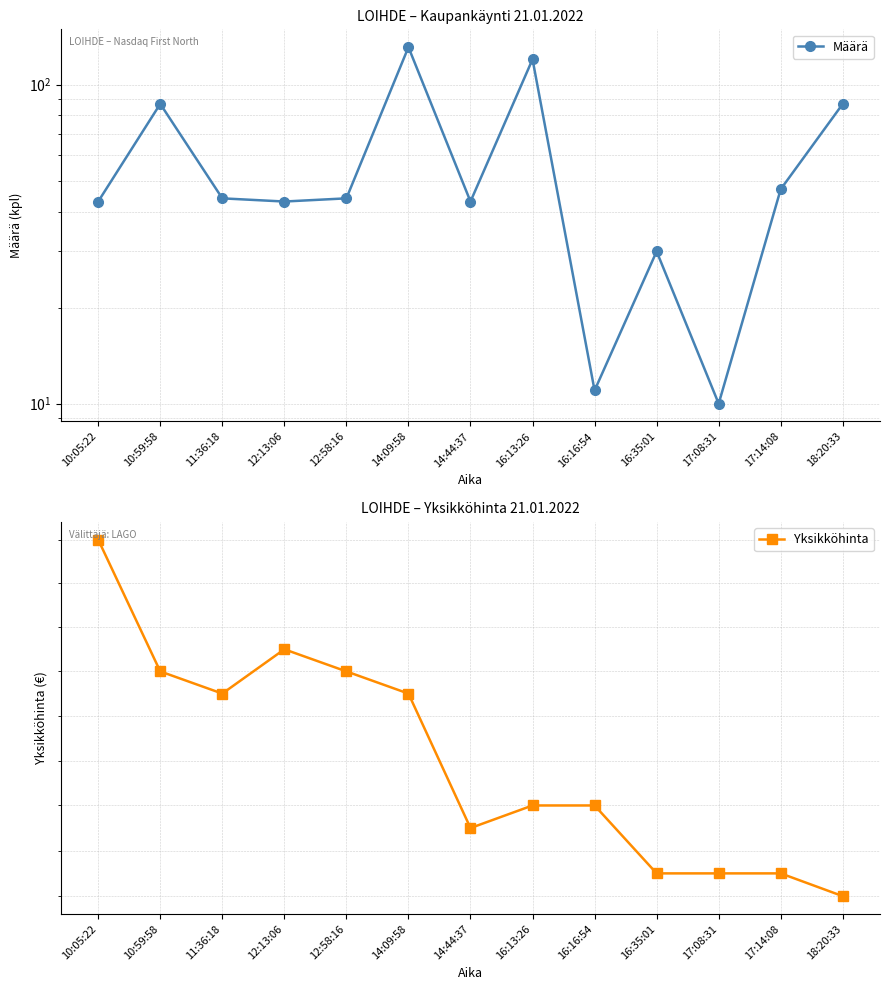

Rank the series at 14:44:37 from highest to lowest value.

Määrä, Yksikköhinta